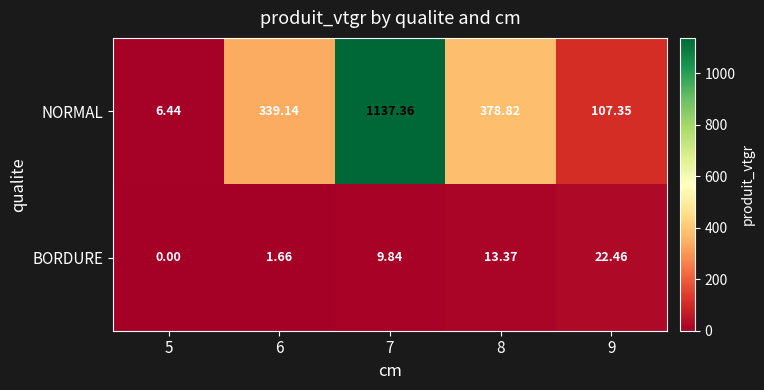

Between 5 and 7, which series saw the biggest shift?

NORMAL